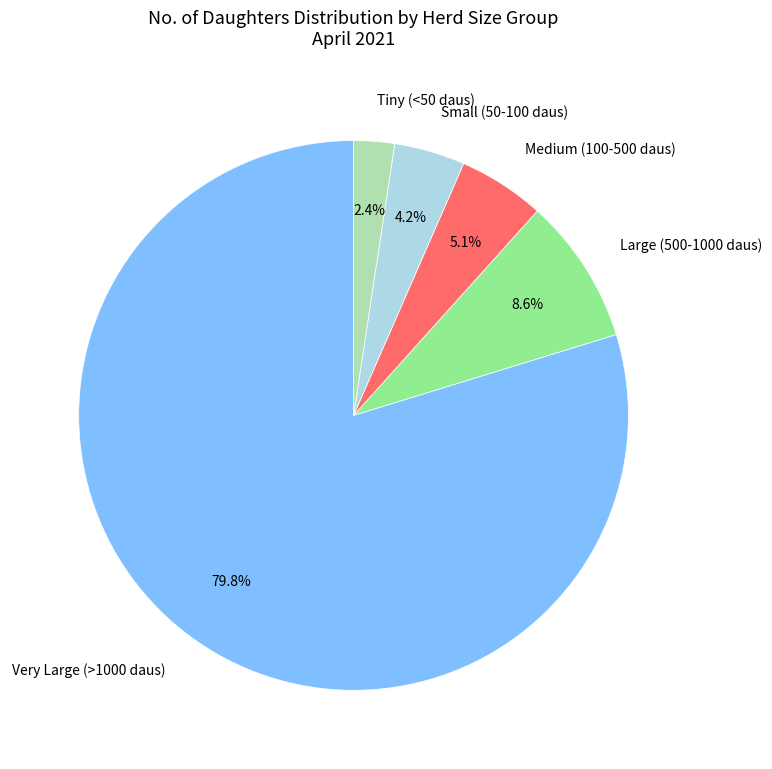

Rank the categories by value from lowest to highest.

Tiny (<50 daus), Small (50-100 daus), Medium (100-500 daus), Large (500-1000 daus), Very Large (>1000 daus)